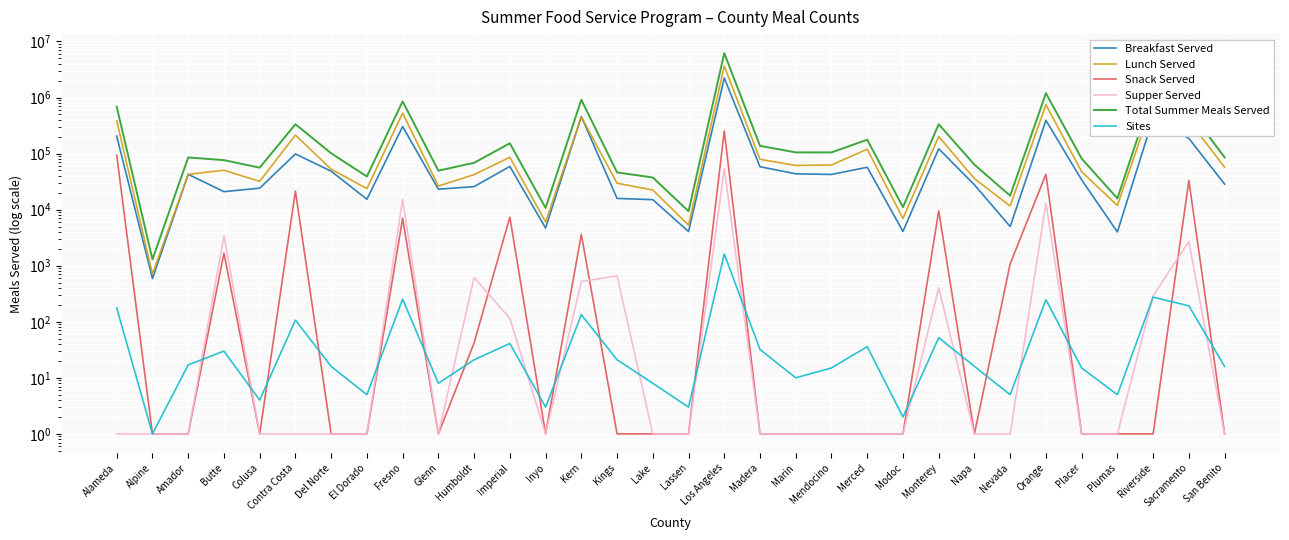

Is it true that Lunch Served equals 72609 at Amador?

False